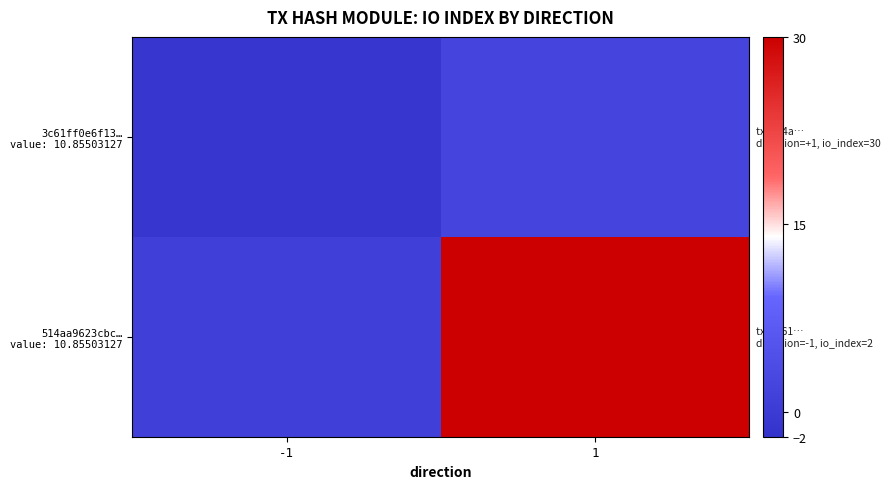

What is the maximum value shown in the chart?

30